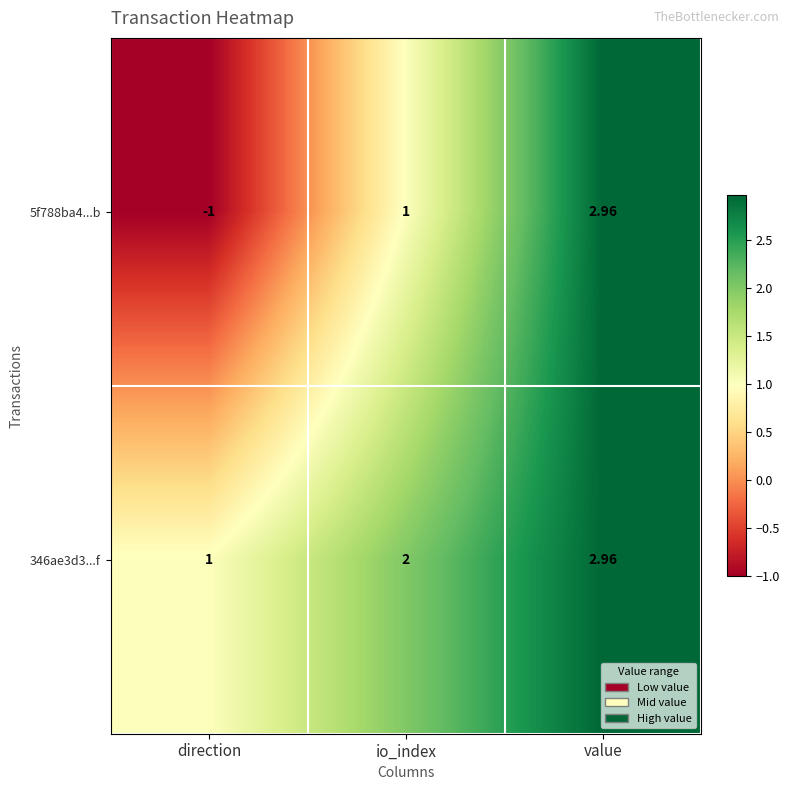

Where is 346ae3d3...f nearest to the value 1?

direction